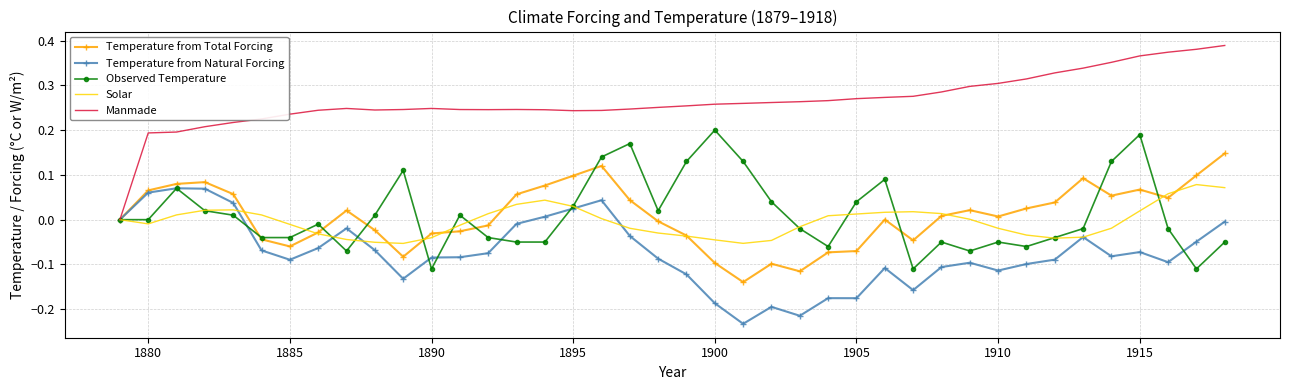

What are all the series names shown in the legend?

Temperature from Total Forcing, Temperature from Natural Forcing, Observed Temperature, Solar, Manmade